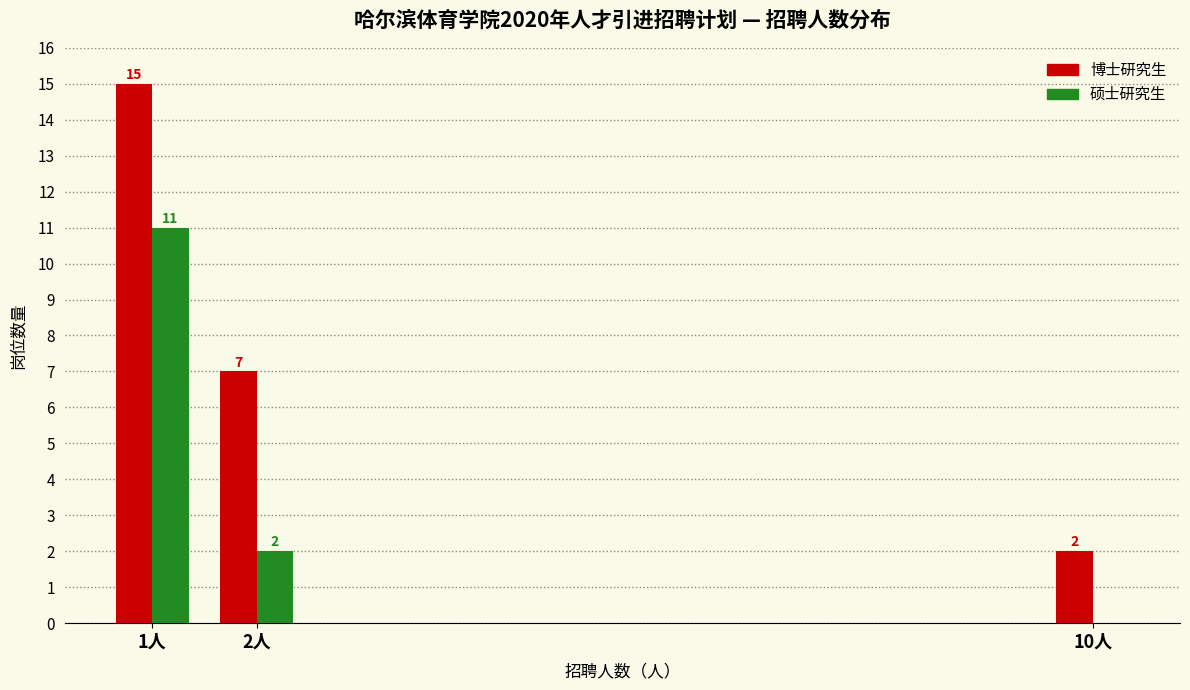

Reading right to left, extract all data points from this chart.

博士研究生: 10人=2	2人=7	1人=15
硕士研究生: 10人=0	2人=2	1人=11